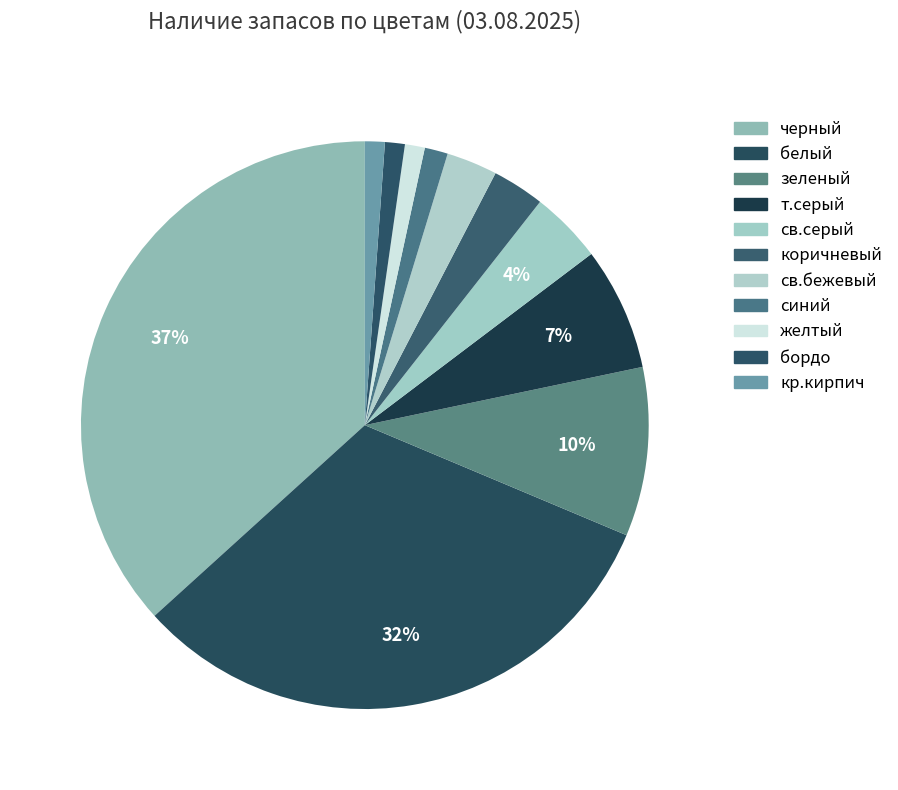

Is it true that черный is 37% of the pie?

True